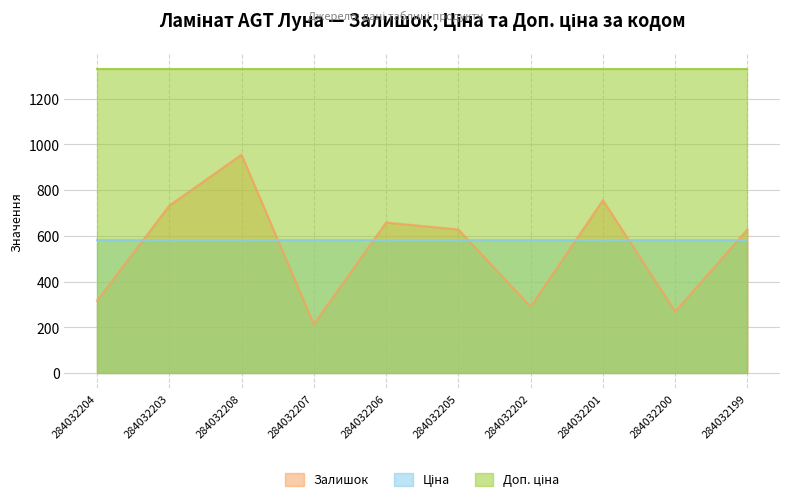

Does the chart have visible grid lines?

Yes